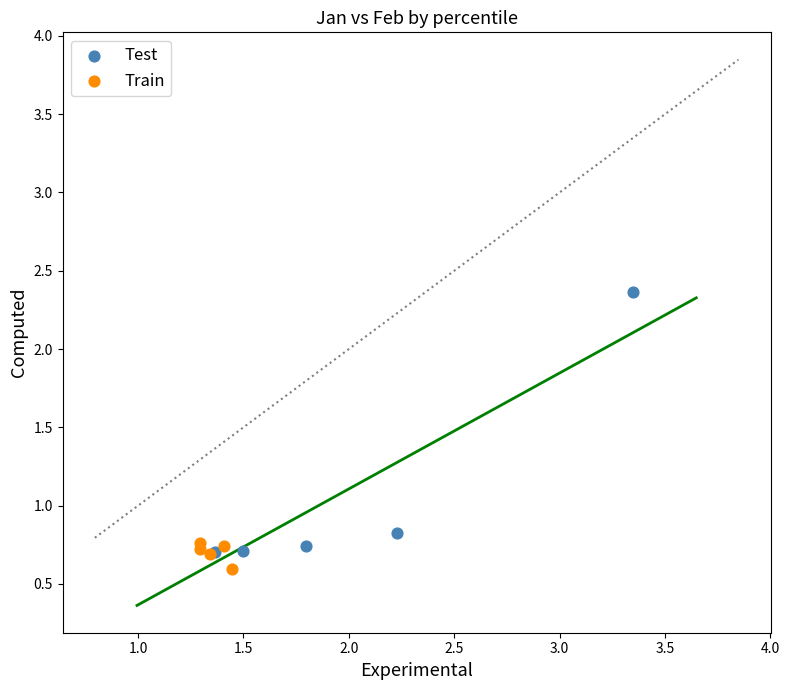

What are all the series names shown in the legend?

Test, Train